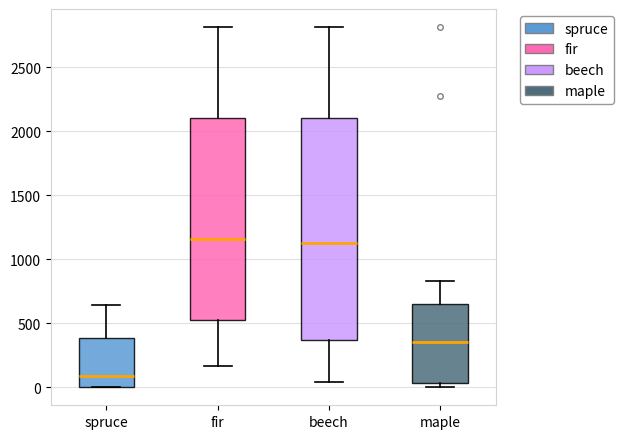

Reading left to right, read every box against the y-axis: the position of its median line, the range the box covers, and the ends of its whiskers. The values are not printed on the chart, so give them approximately, as read against the axis.

spruce: median 100, box 0 to 400, whiskers 0 to 650
fir: median 1150, box 550 to 2100, whiskers 150 to 2800
beech: median 1150, box 350 to 2100, whiskers 50 to 2800
maple: median 350, box 50 to 650, whiskers 0 to 850